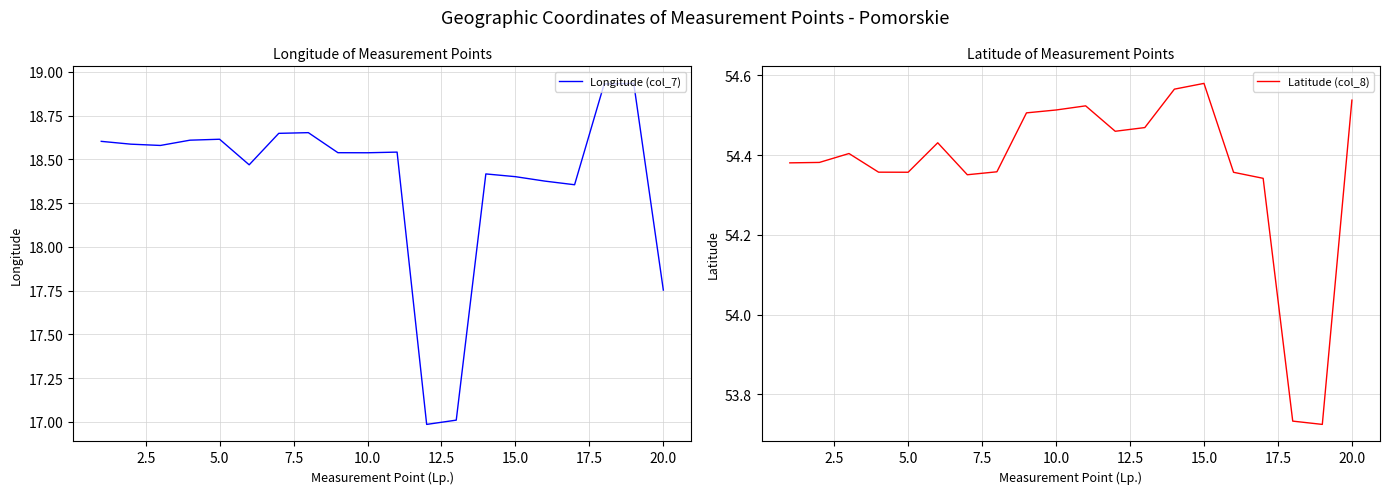

True or false: Longitude (col_7) has a value of 7.6 at 20.0.

False